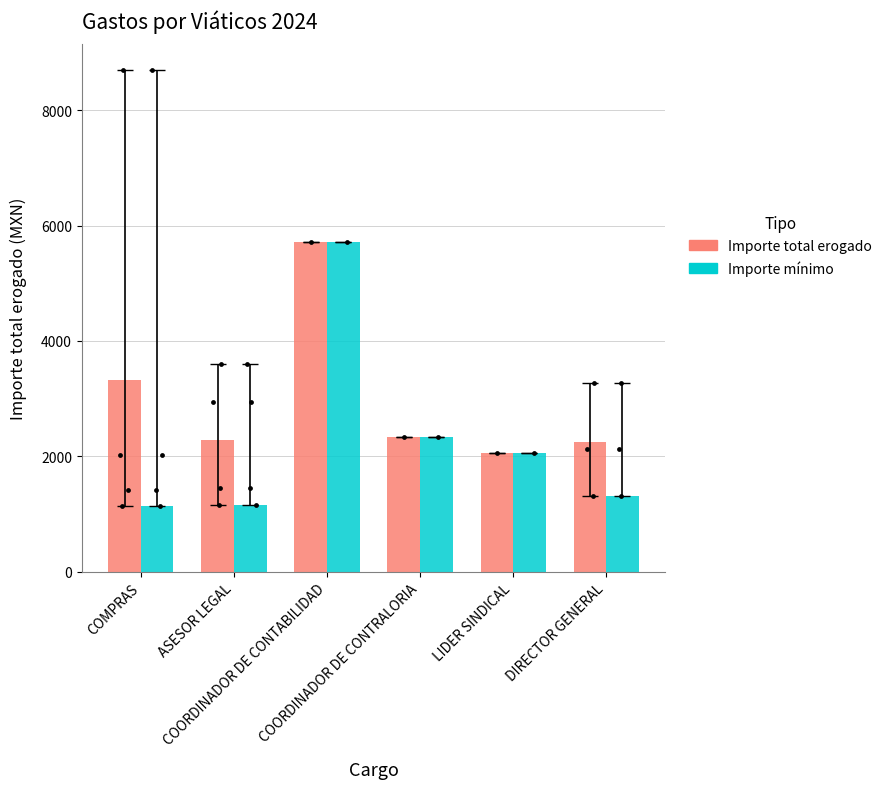

Is the value of Importe total erogado at COORDINADOR DE CONTABILIDAD greater than the value of Importe mínimo at LIDER SINDICAL?

Yes